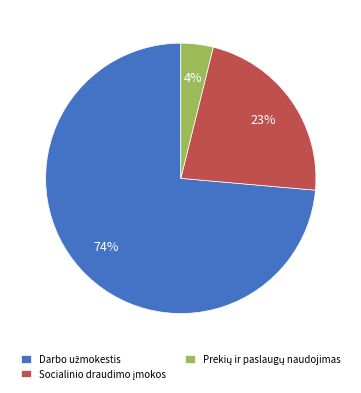

To the nearest percent, what is the average slice percentage?

33%